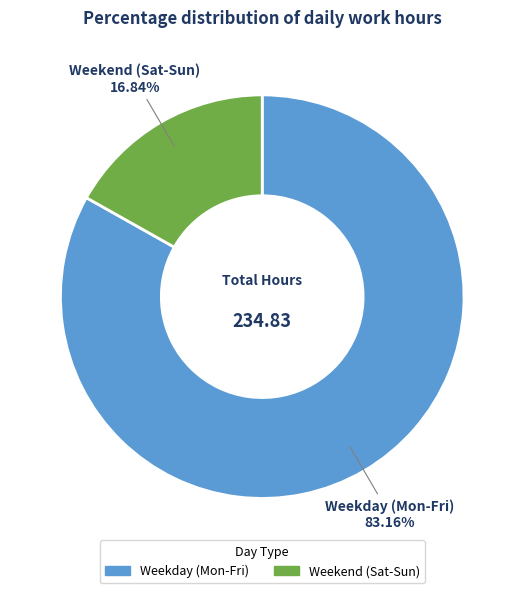

How many segments does this pie chart have?

2